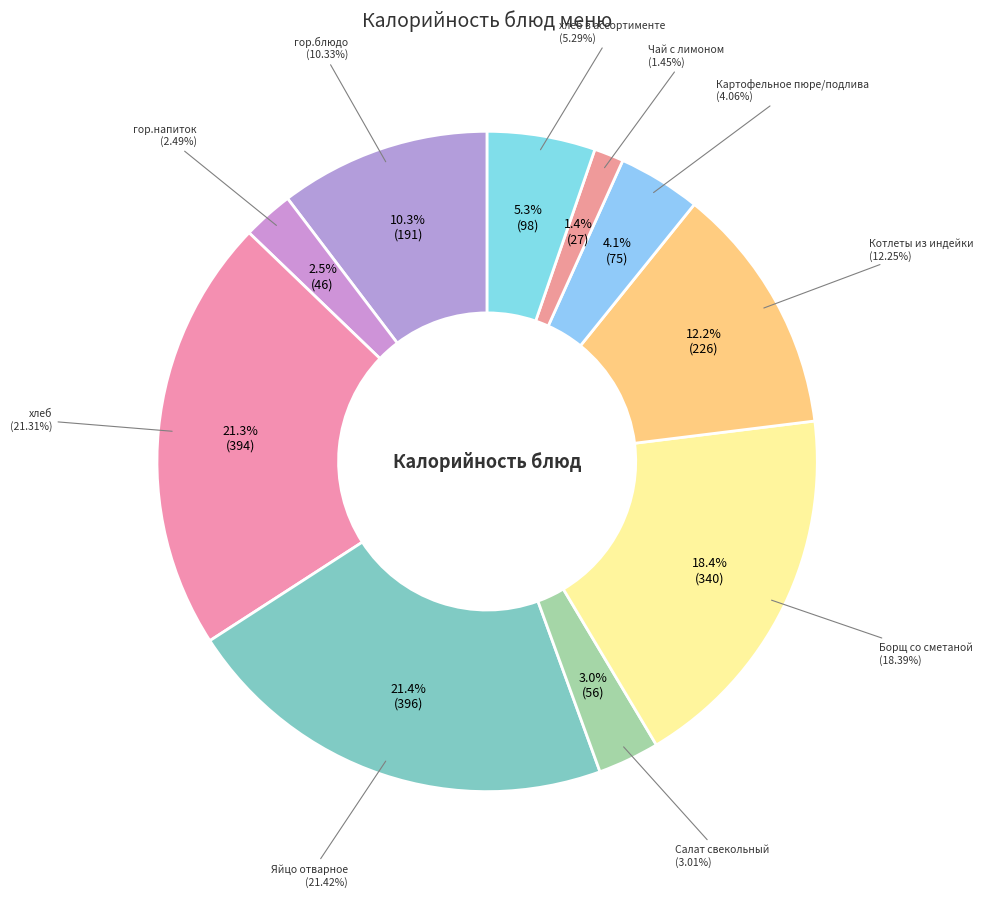

Which slice is the smallest?

Чай с лимоном